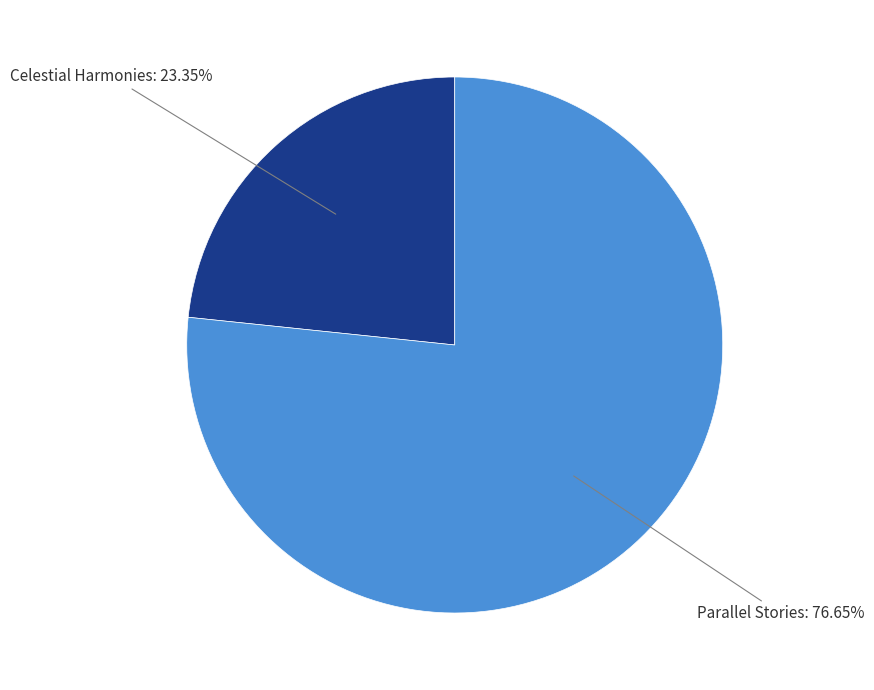

Is there a majority slice in this chart?

Yes